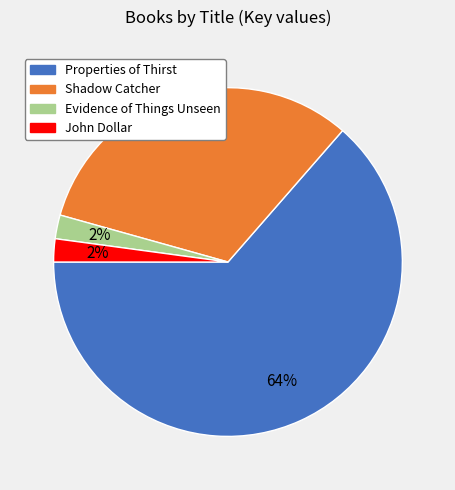

How many segments does this pie chart have?

4